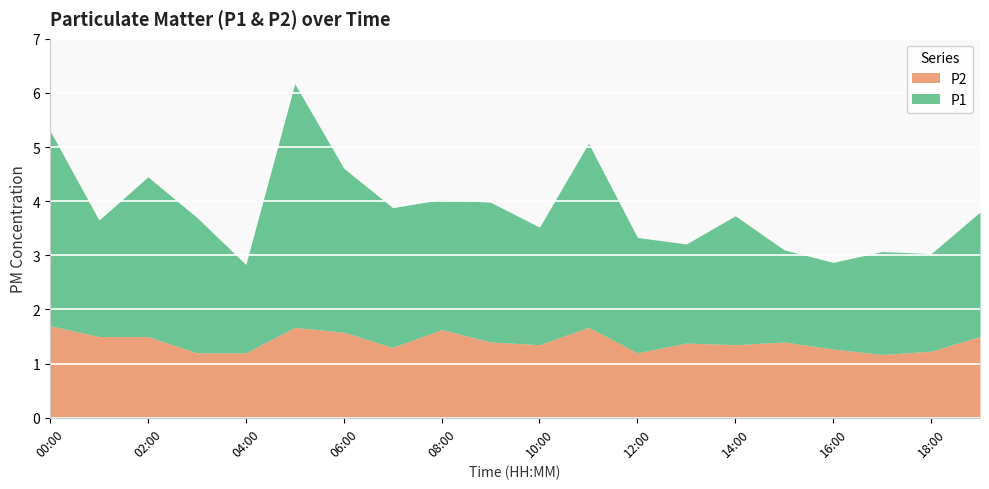

In P1, how many points are higher than both neighbors (excluding endpoints)?

6